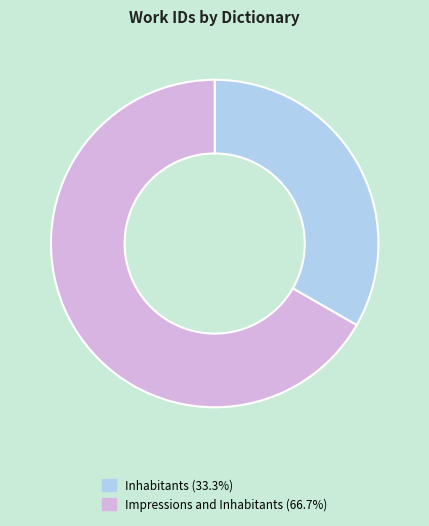

Which has a higher value, Impressions and Inhabitants or Inhabitants?

Impressions and Inhabitants